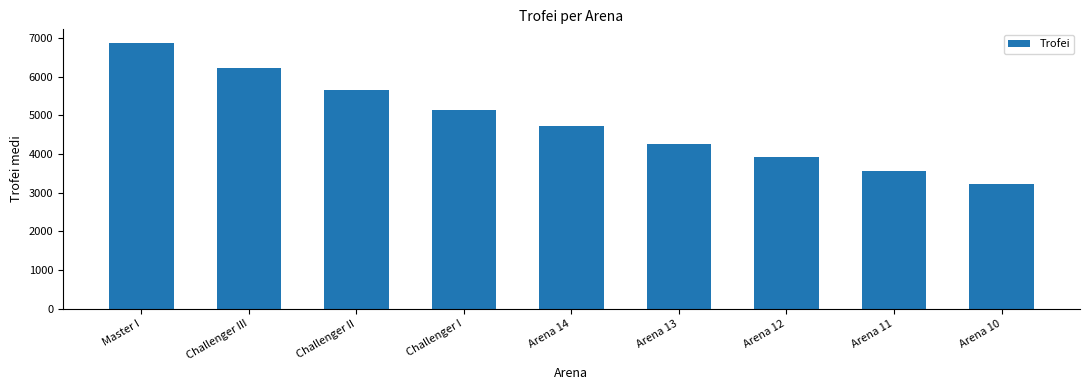

Reading left to right, extract all data points from this chart.

Master I=6880.0	Challenger III=6217.7	Challenger II=5666.5	Challenger I=5137.4	Arena 14=4730.4	Arena 13=4255.4	Arena 12=3919.5	Arena 11=3569.8	Arena 10=3226.0